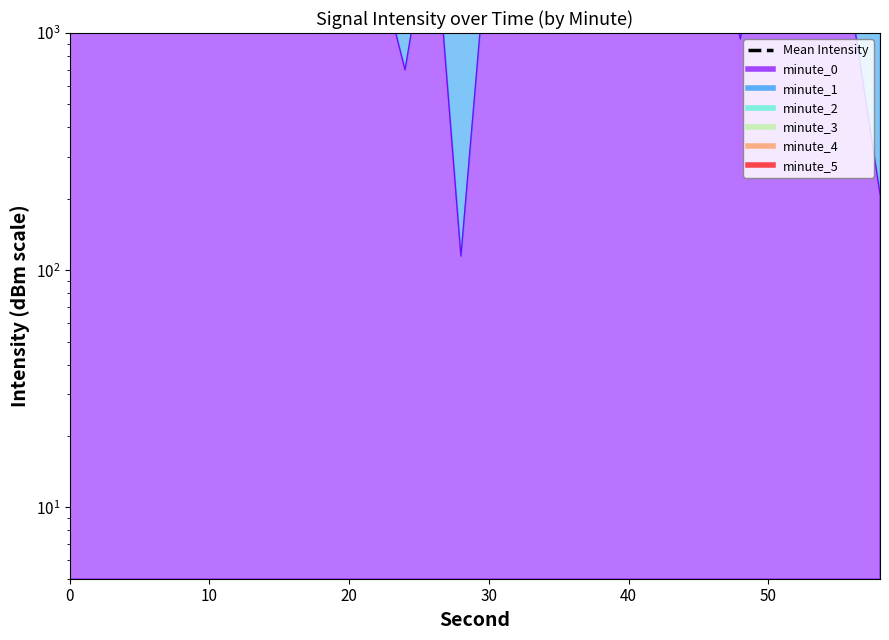

How many points are lower than both their immediate neighbors (excluding endpoints)?

10